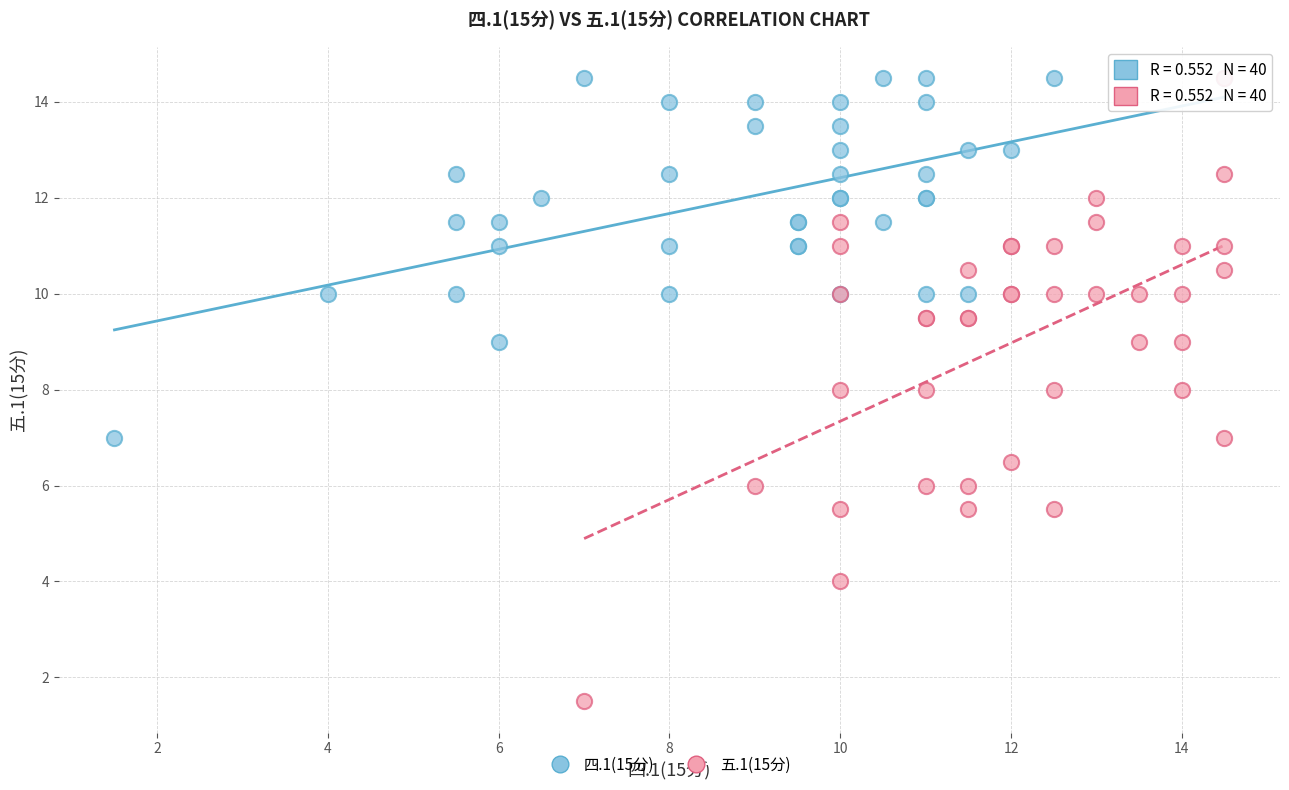

Which series reaches the minimum Y coordinate?

五.1(15分)